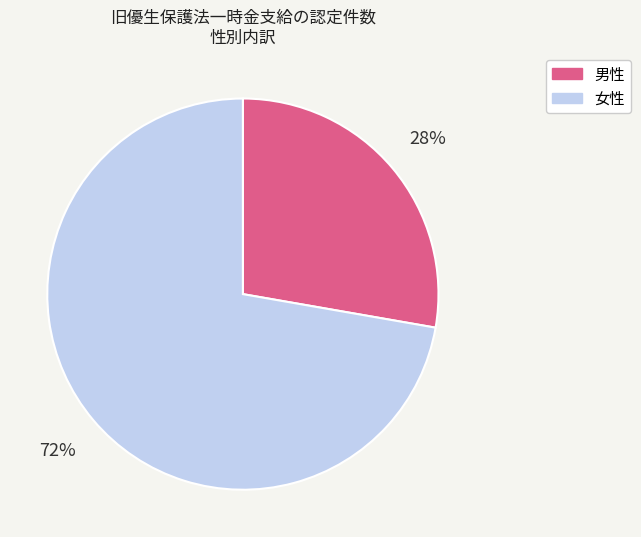

Between 女性 and 男性, which is larger?

女性